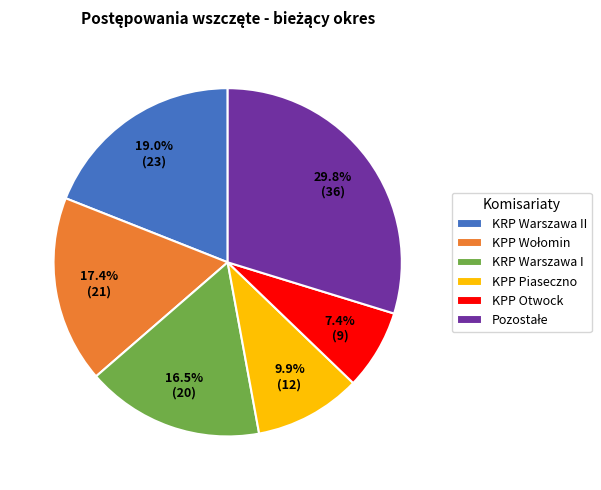

Which has a higher value, KPP Piaseczno or KPP Otwock?

KPP Piaseczno